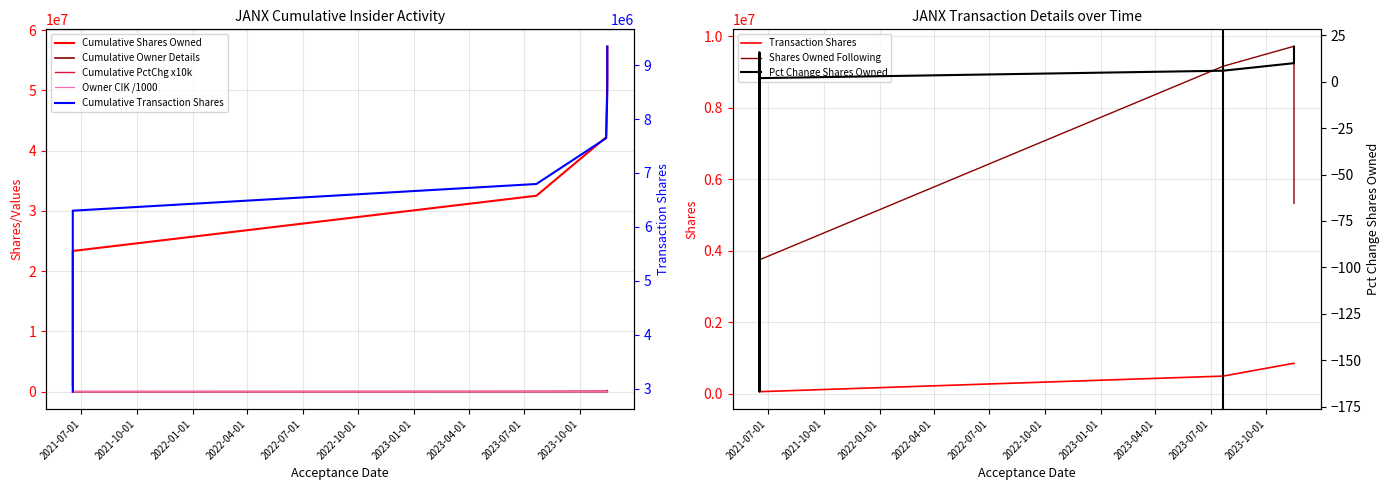

What is the minimum value for transactionShares?

58823.0